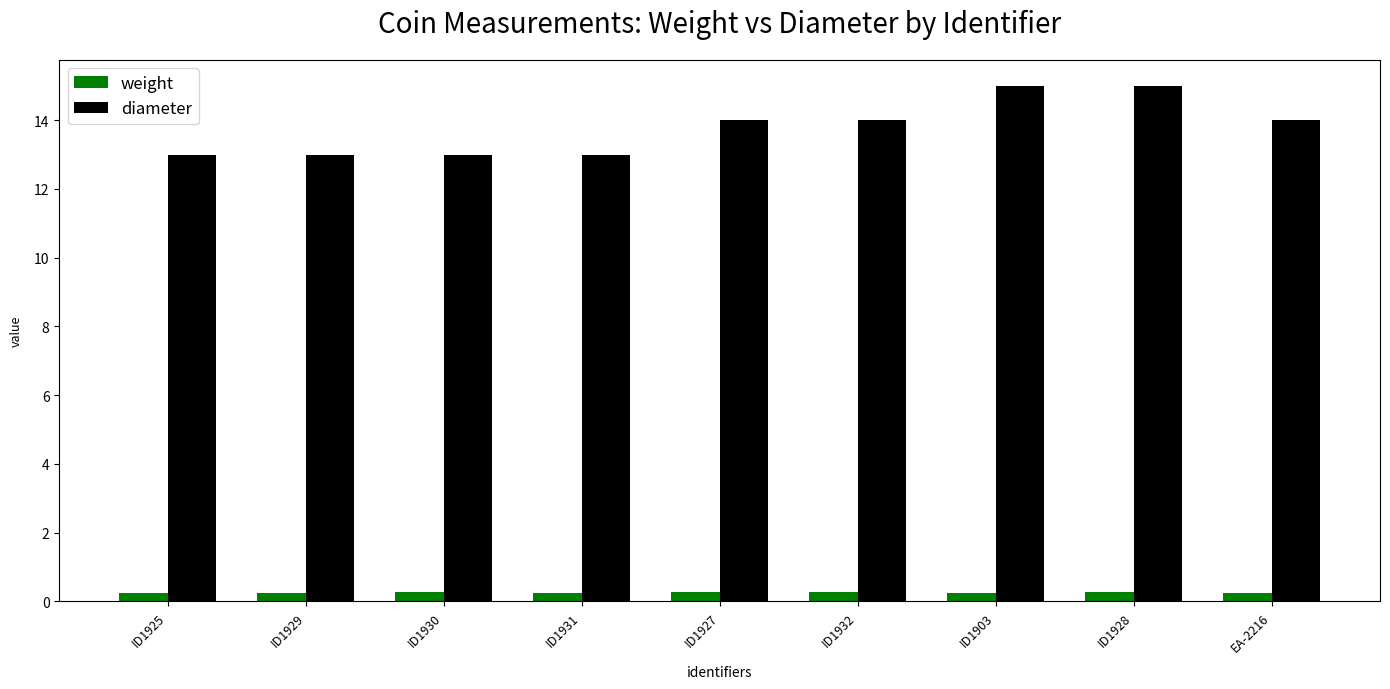

Which series has the widest spread of values?

diameter